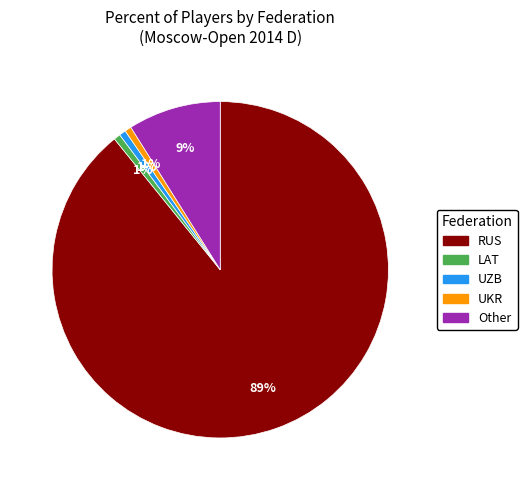

The UKR slice represents 11% of the pie. True or false?

False